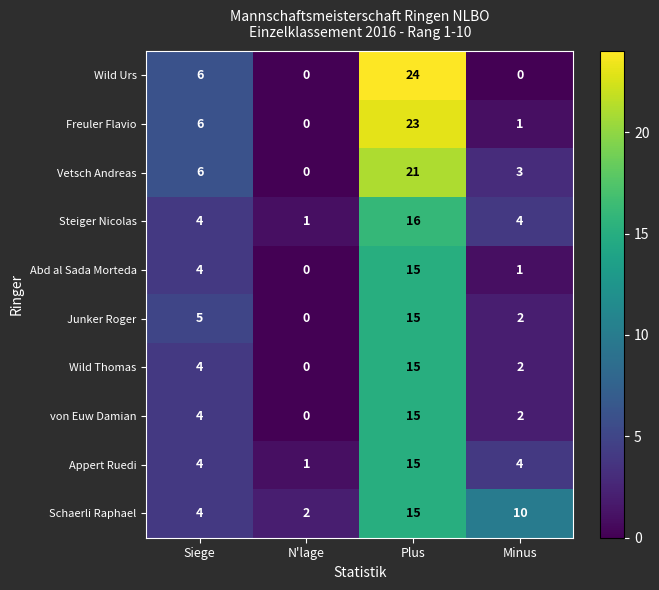

What is the spread (max minus min) of values at N'lage?

2